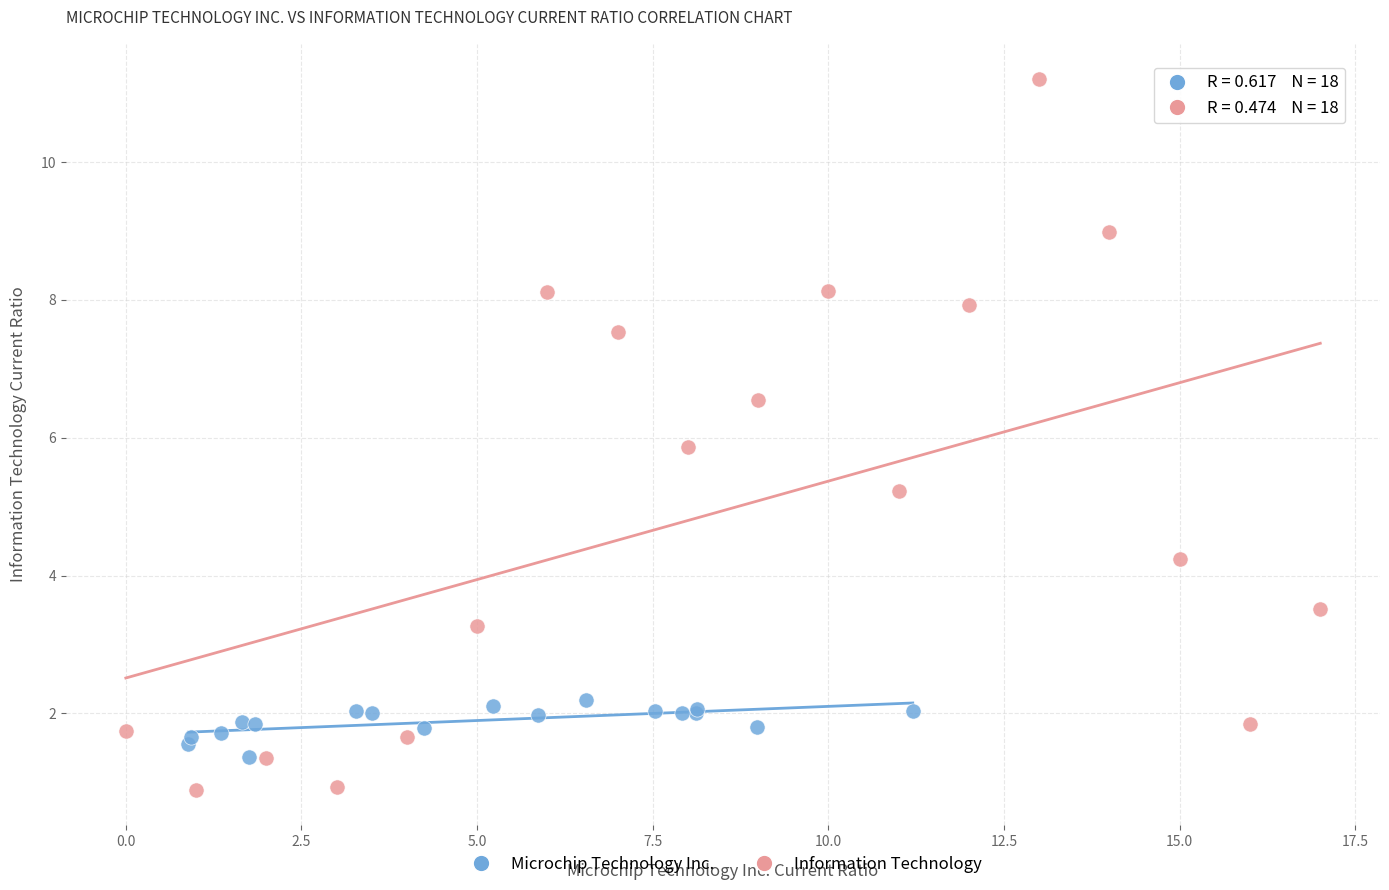

Which series reaches the minimum Y coordinate?

Information Technology